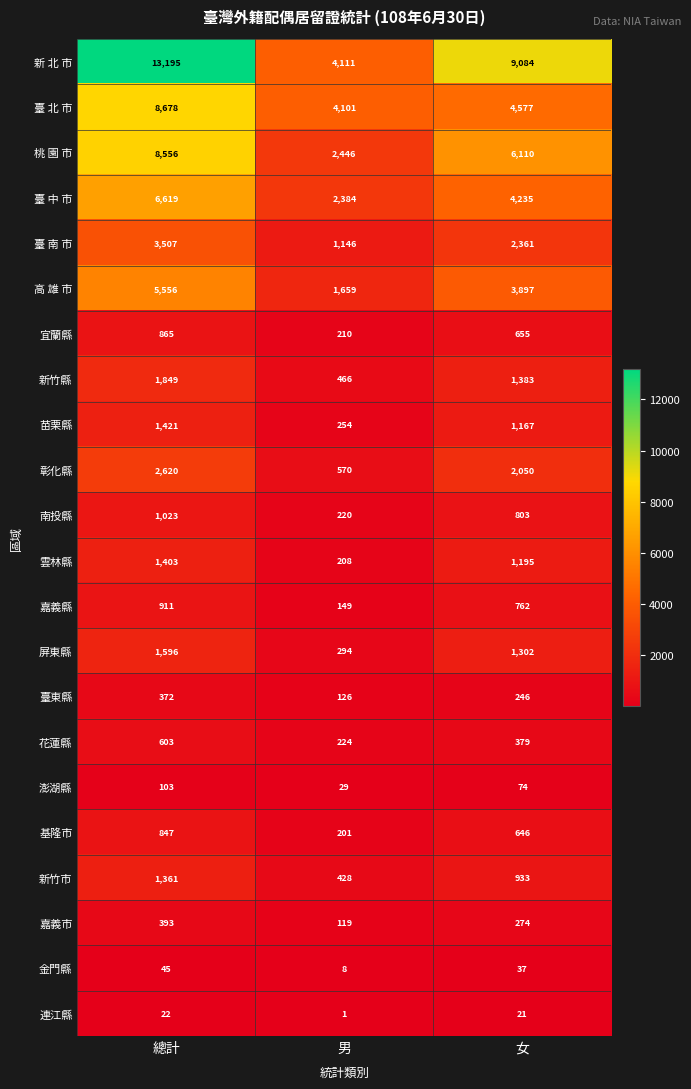

Count the number of data series in this chart.

22